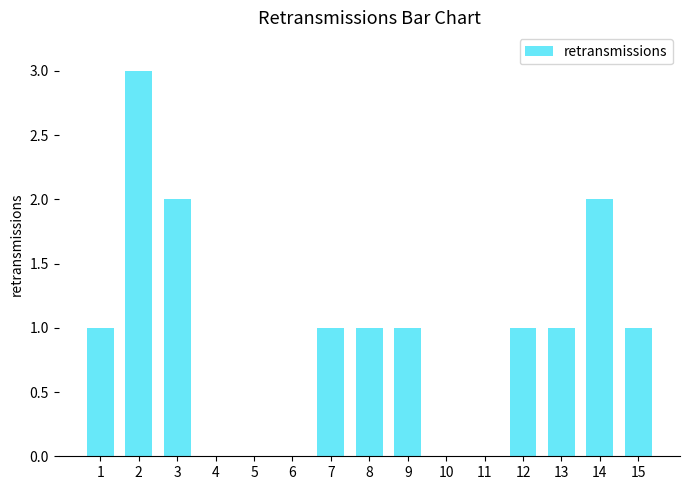

Reading left to right, list all the values displayed in this chart.

1=1	2=3	3=2	4=0	5=0	6=0	7=1	8=1	9=1	10=0	11=0	12=1	13=1	14=2	15=1